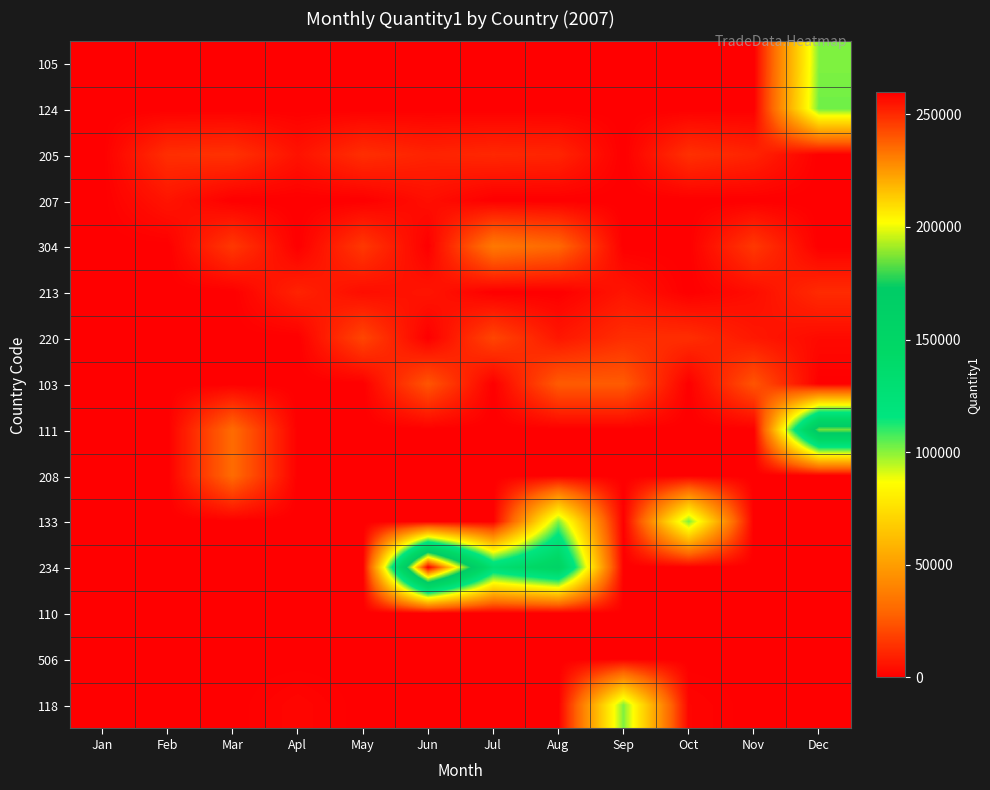

Which series changed the most between Nov and Dec?

111